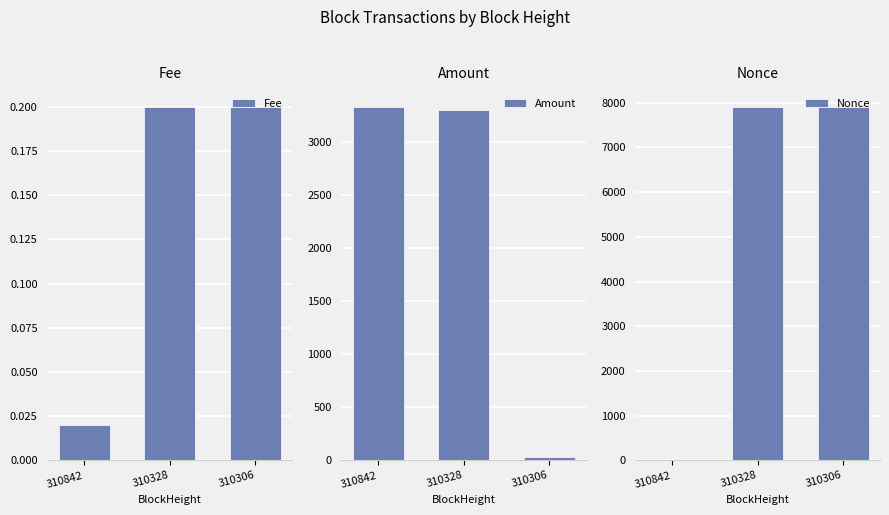

How many bars are there in each group?

3